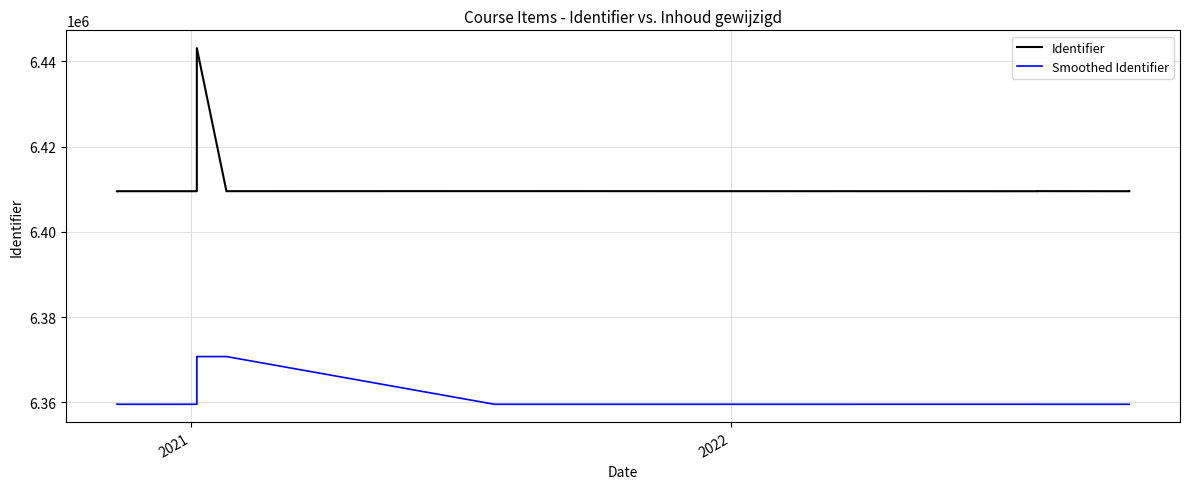

The Identifier series shows 10763751.9 at 2020. True or false?

False